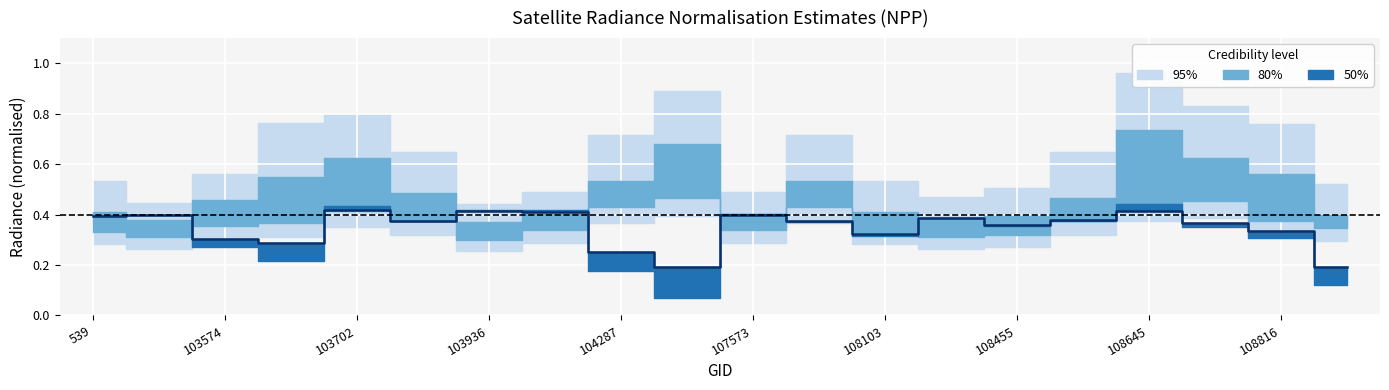

True or false: the data shows 0.6 at 103702.

False